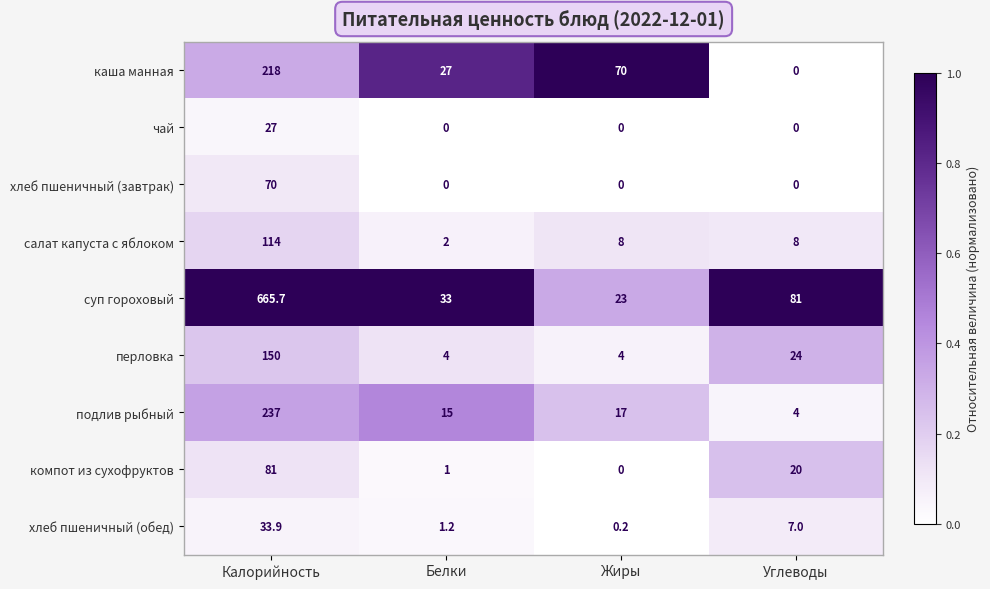

How many positive values does the каша манная series have?

3